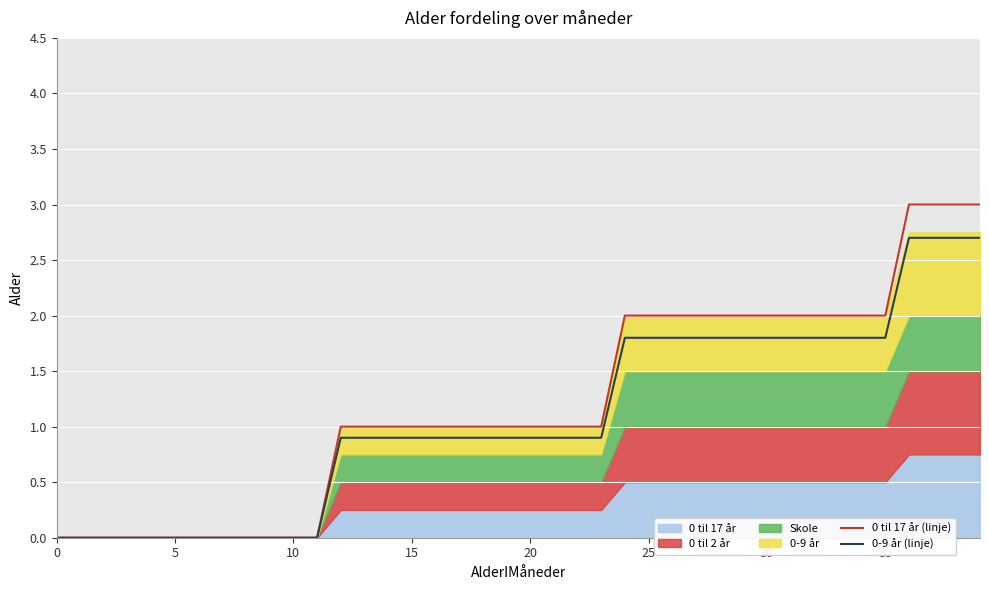

What value does the 0-9 år (linje) series have at 23?

0.9